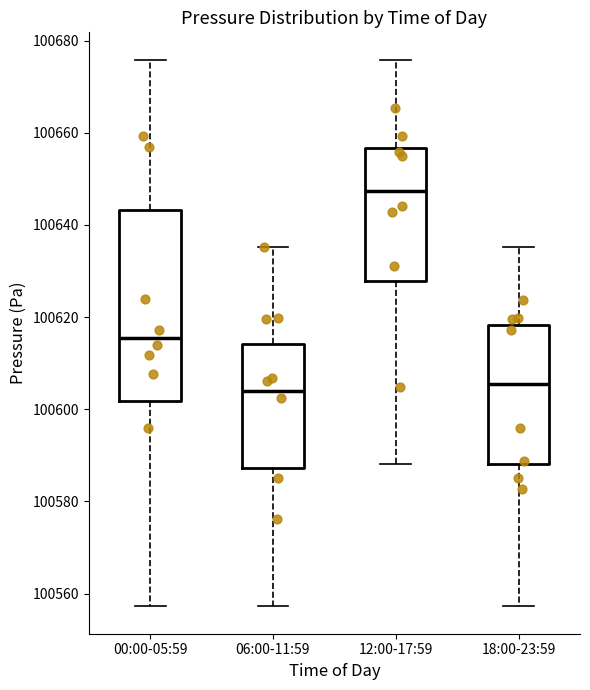

Reading left to right, read every box against the y-axis: the position of its median line, the range the box covers, and the ends of its whiskers. The values are not printed on the chart, so give them approximately, as read against the axis.

00:00-05:59: median 100616, box 100602 to 100644, whiskers 100558 to 100676
06:00-11:59: median 100604, box 100588 to 100614, whiskers 100558 to 100636
12:00-17:59: median 100648, box 100628 to 100656, whiskers 100588 to 100676
18:00-23:59: median 100606, box 100588 to 100618, whiskers 100558 to 100636